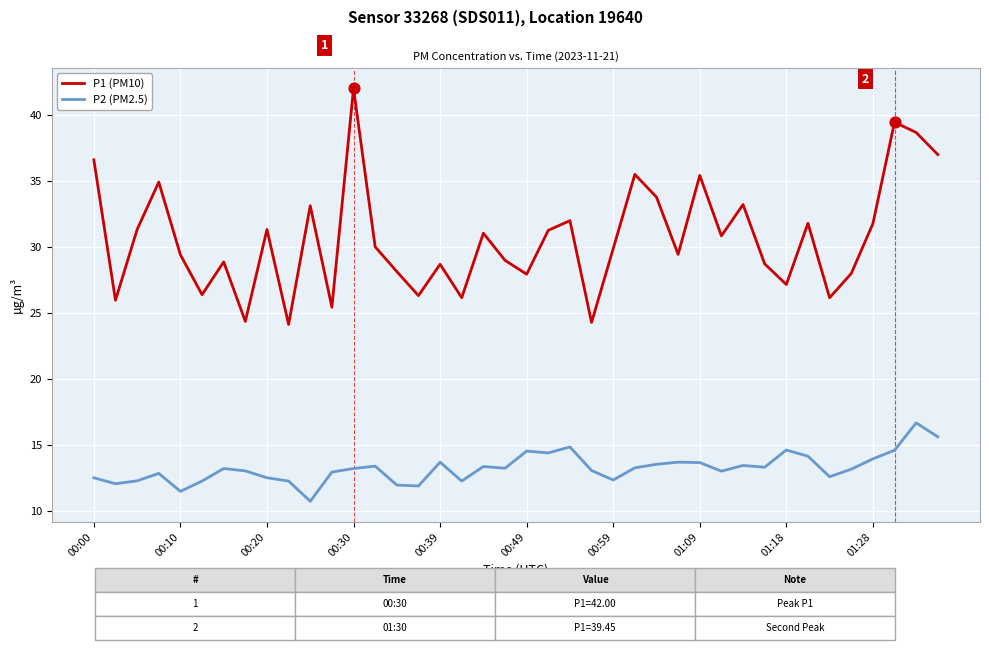

What are all the series names shown in the legend?

P1 (PM10), P2 (PM2.5)